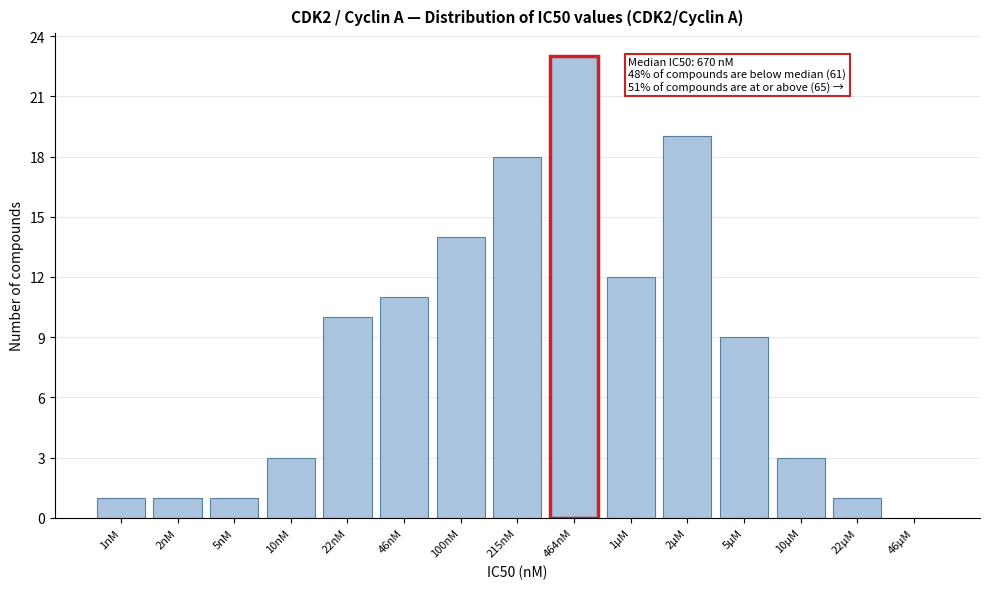

Reading left to right, transcribe all the data shown in this chart.

1nM=1	2nM=1	5nM=1	10nM=3	22nM=10	46nM=11	100nM=14	215nM=18	464nM=23	1µM=12	2µM=19	5µM=9	10µM=3	22µM=1	46µM=0